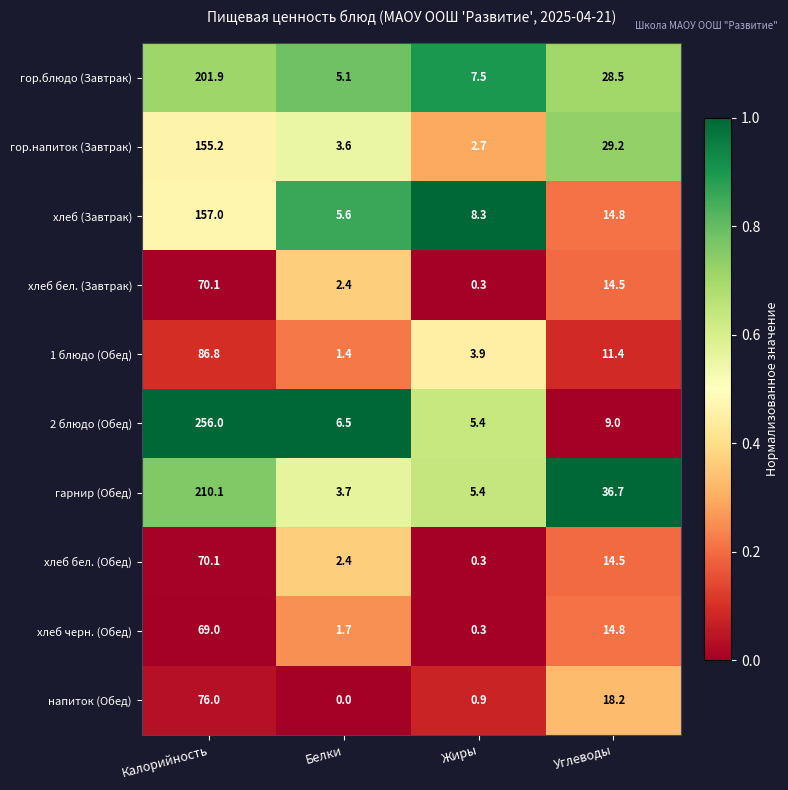

The value of хлеб черн. (Обед) at Белки is 2.5. True or false?

False